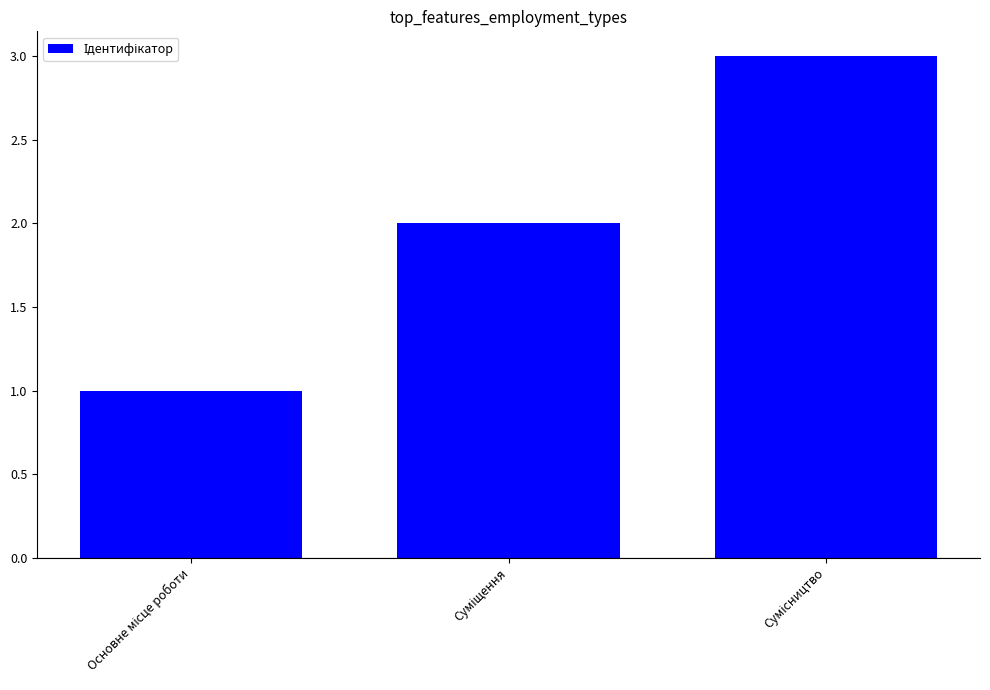

Count the values in the range 1 to 3.

3